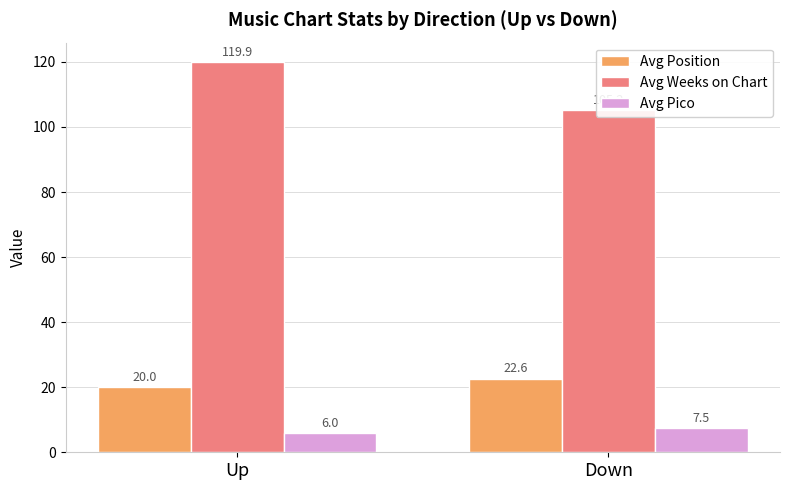

Which has a higher value, Down or Up?

Down